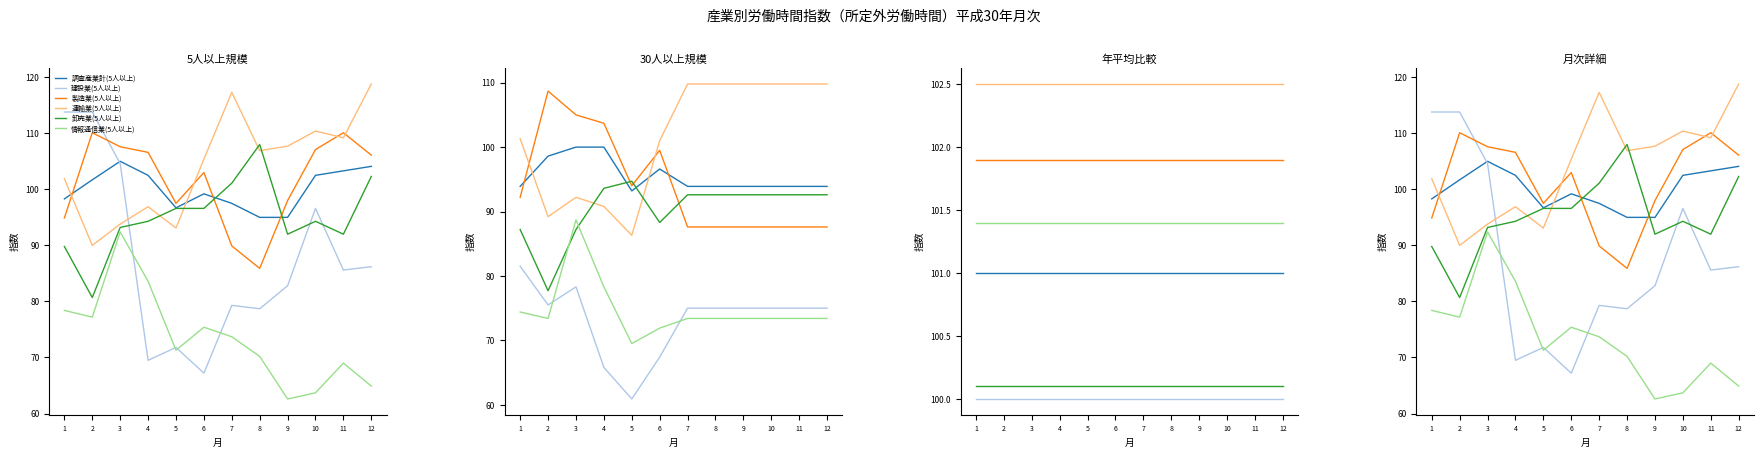

At which category is the sum across all series the highest?

3